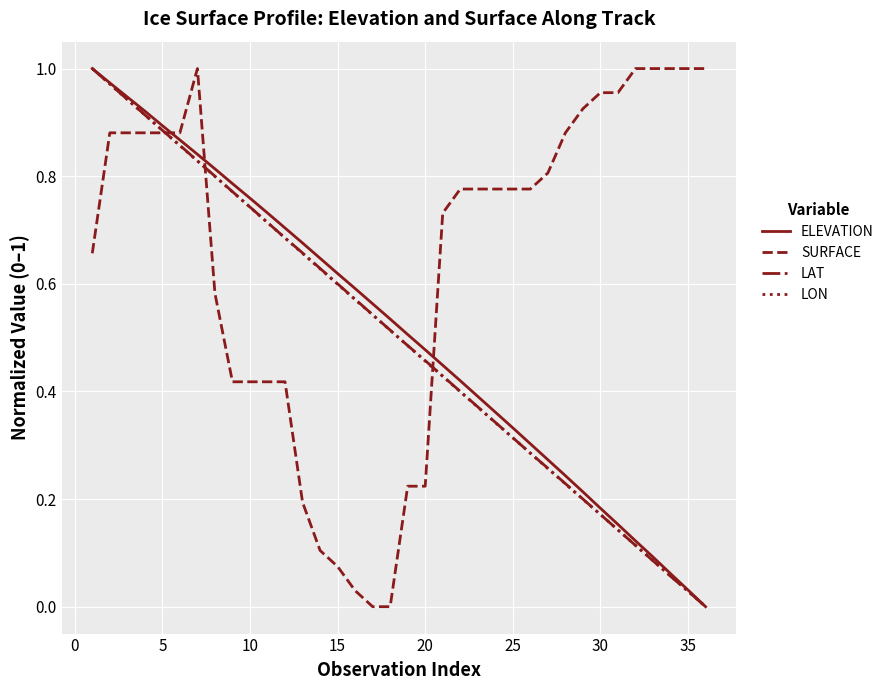

Which series has the largest total across all categories?

SURFACE